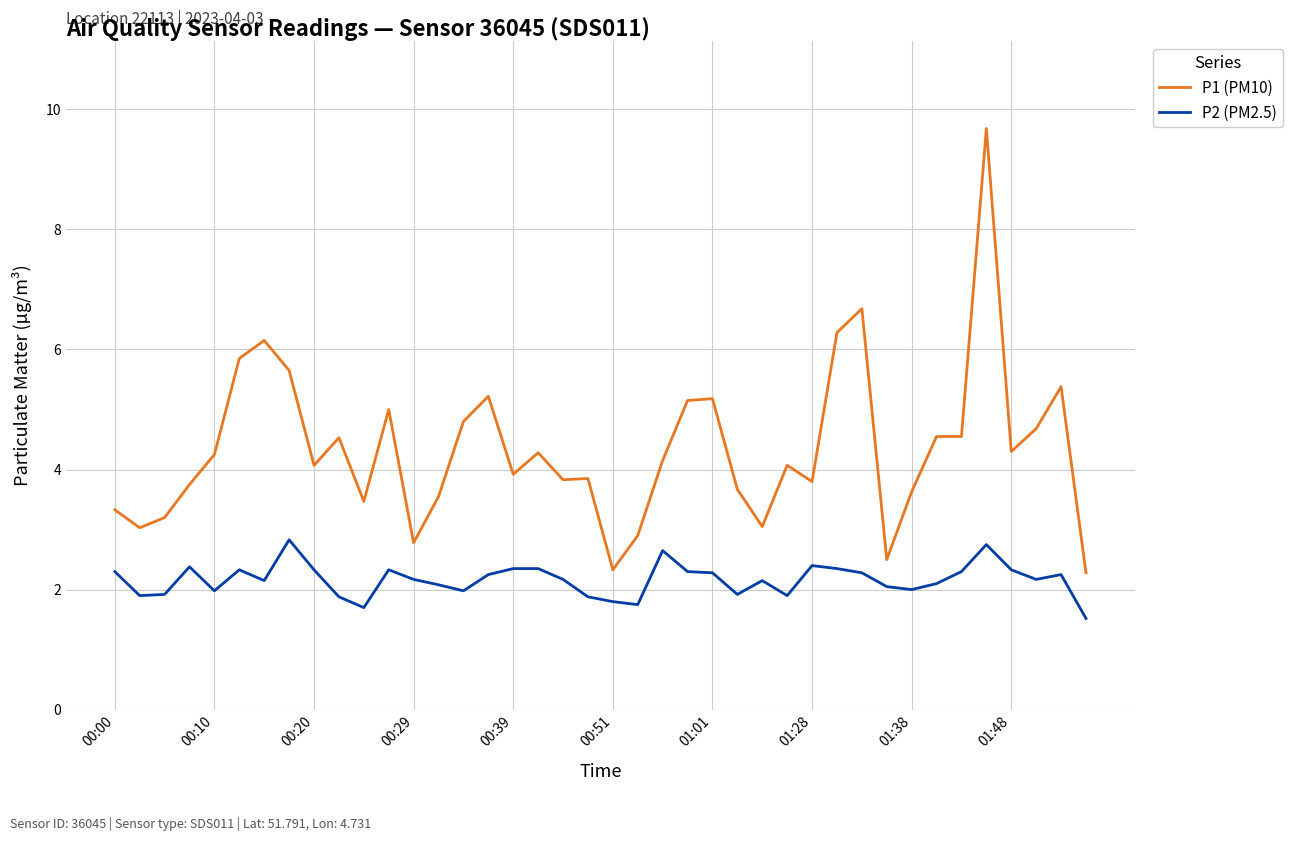

What is the maximum value for P1 (PM10)?

9.7